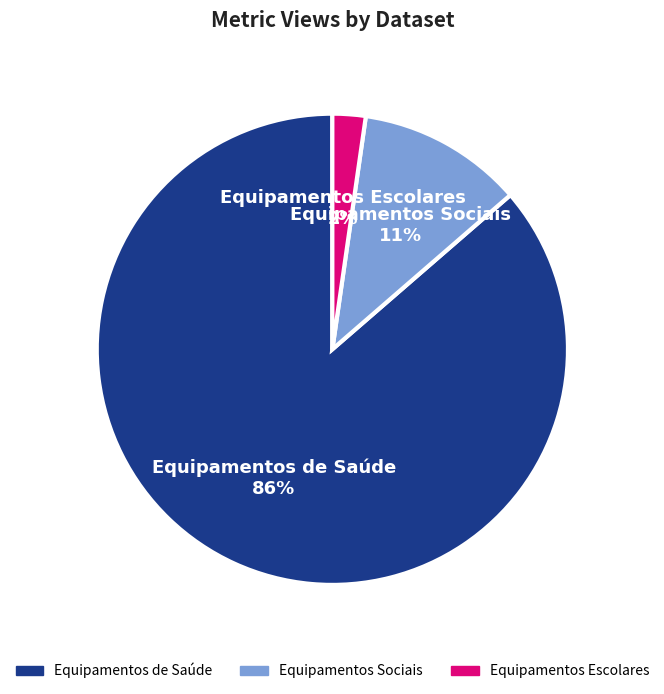

Is it true that Equipamentos de Saúde is 72% of the pie?

False